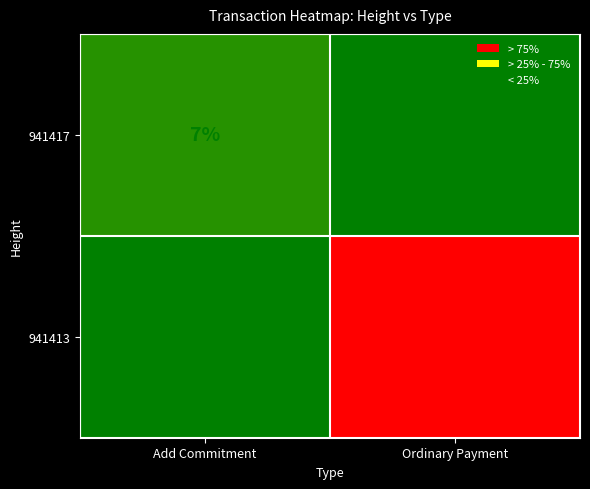

Which series changed the most between Add Commitment and Ordinary Payment?

941413